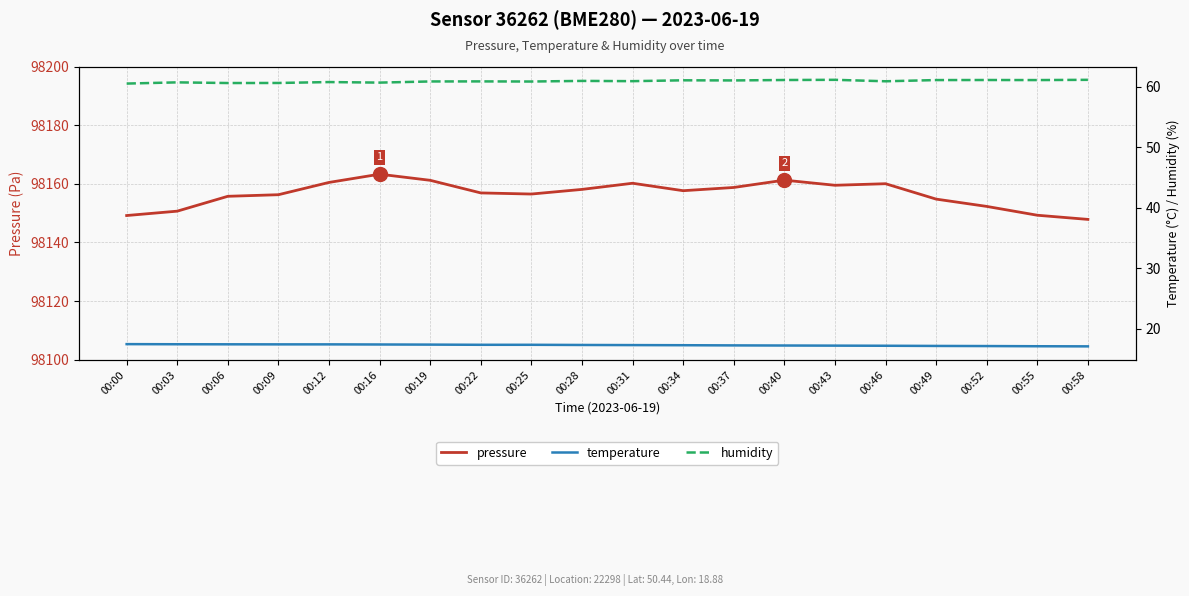

Is the value of pressure at 00:34 greater than the value of temperature at 00:22?

Yes